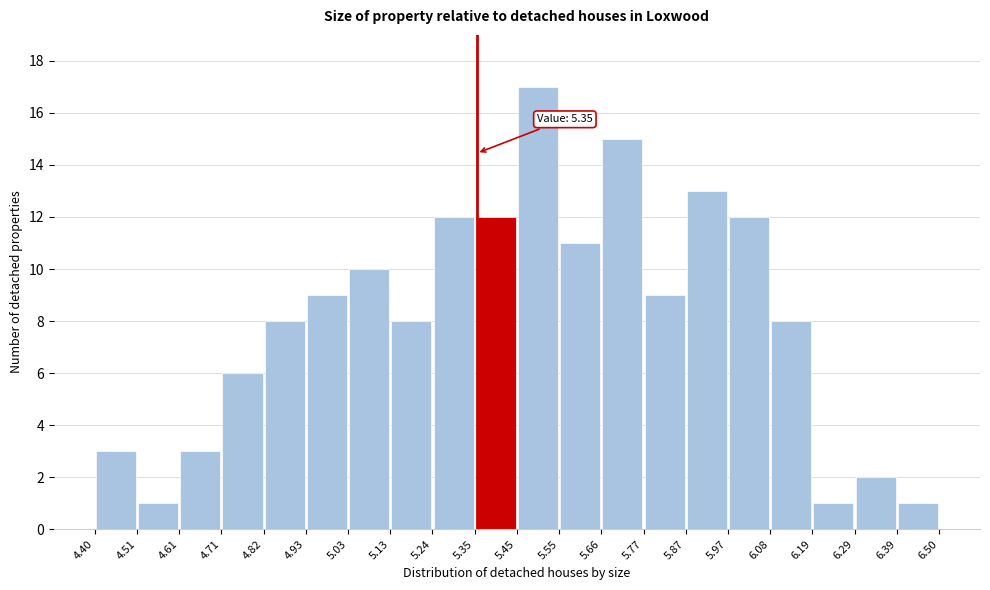

Over which range of the x-axis is the bar tallest?

5.45 to 5.55